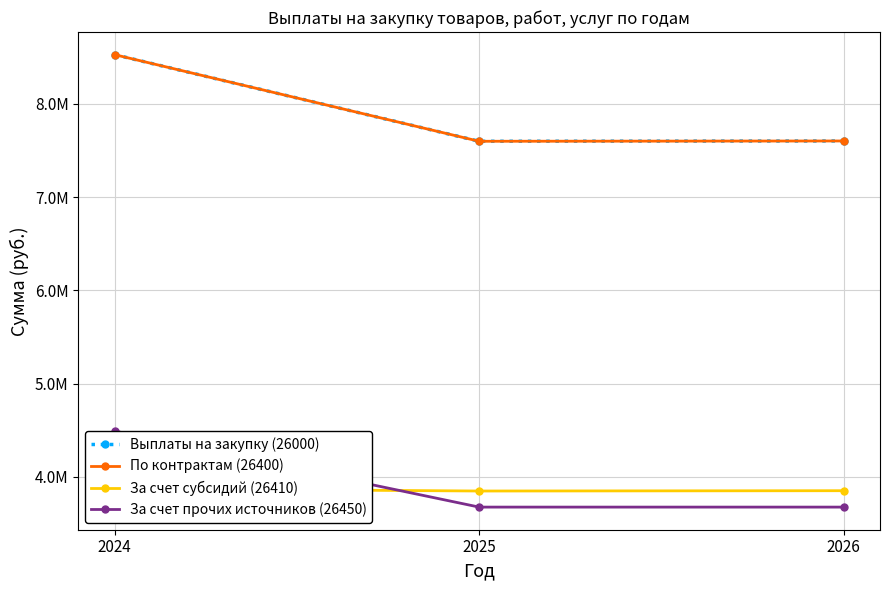

How many data points in По контрактам (26400) are less than 7602457?

1